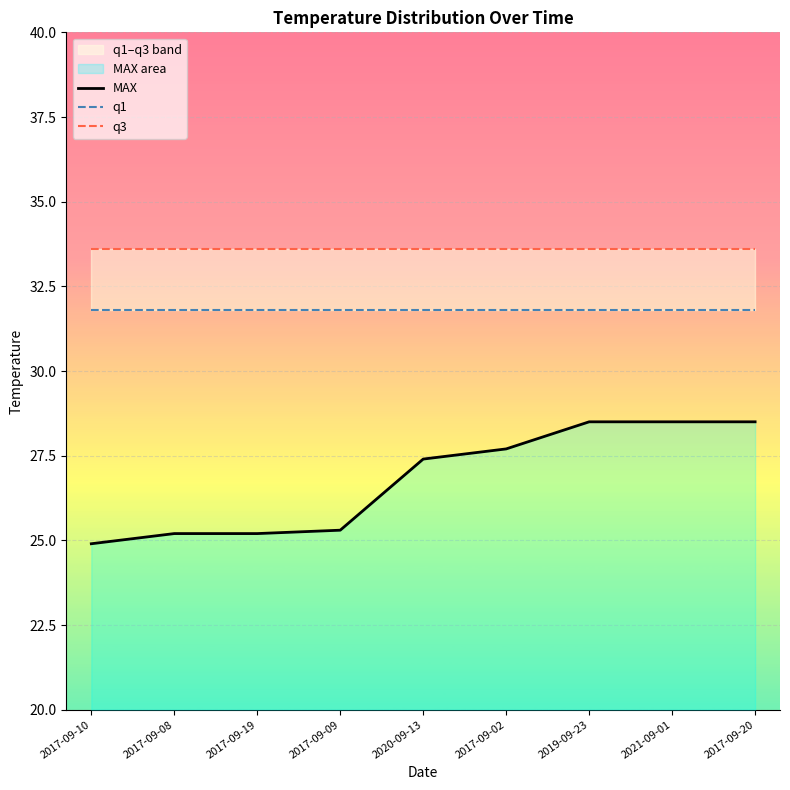

At which label does q1 reach its peak?

2017-09-10